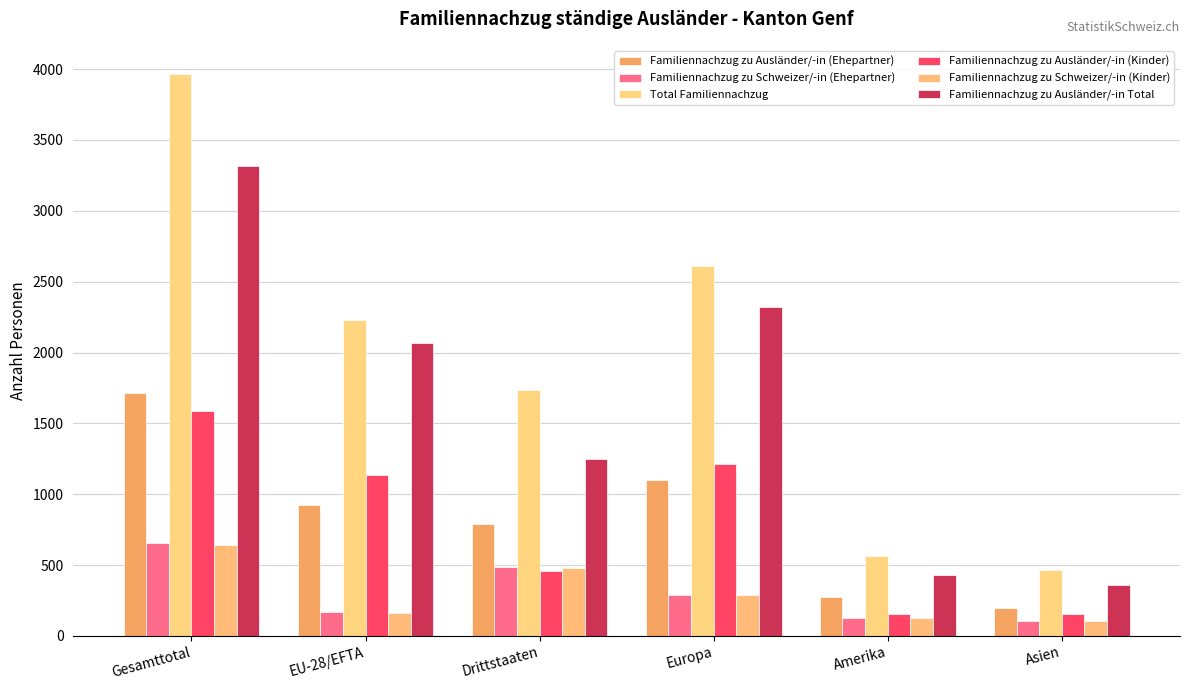

At which label does Familiennachzug zu Ausländer/-in (Ehepartner) first exceed 925?

Gesamttotal